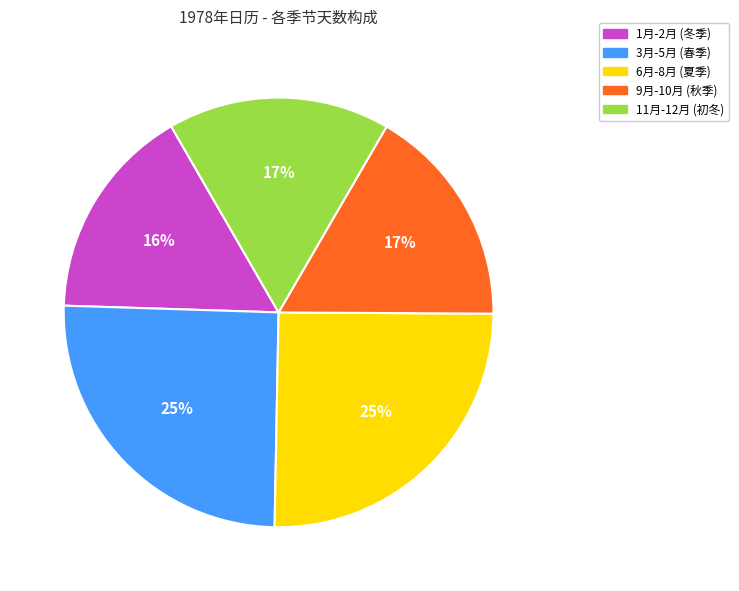

Which has a higher value, 9月-10月 (秋季) or 3月-5月 (春季)?

3月-5月 (春季)